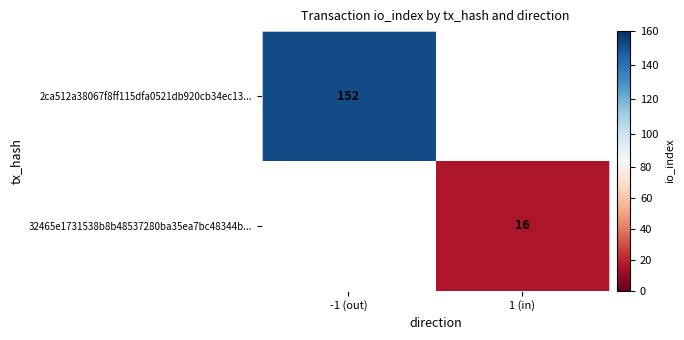

The 32465e1731538b8b48537280ba35ea7bc48344b... series shows 27 at 1 (in). True or false?

False